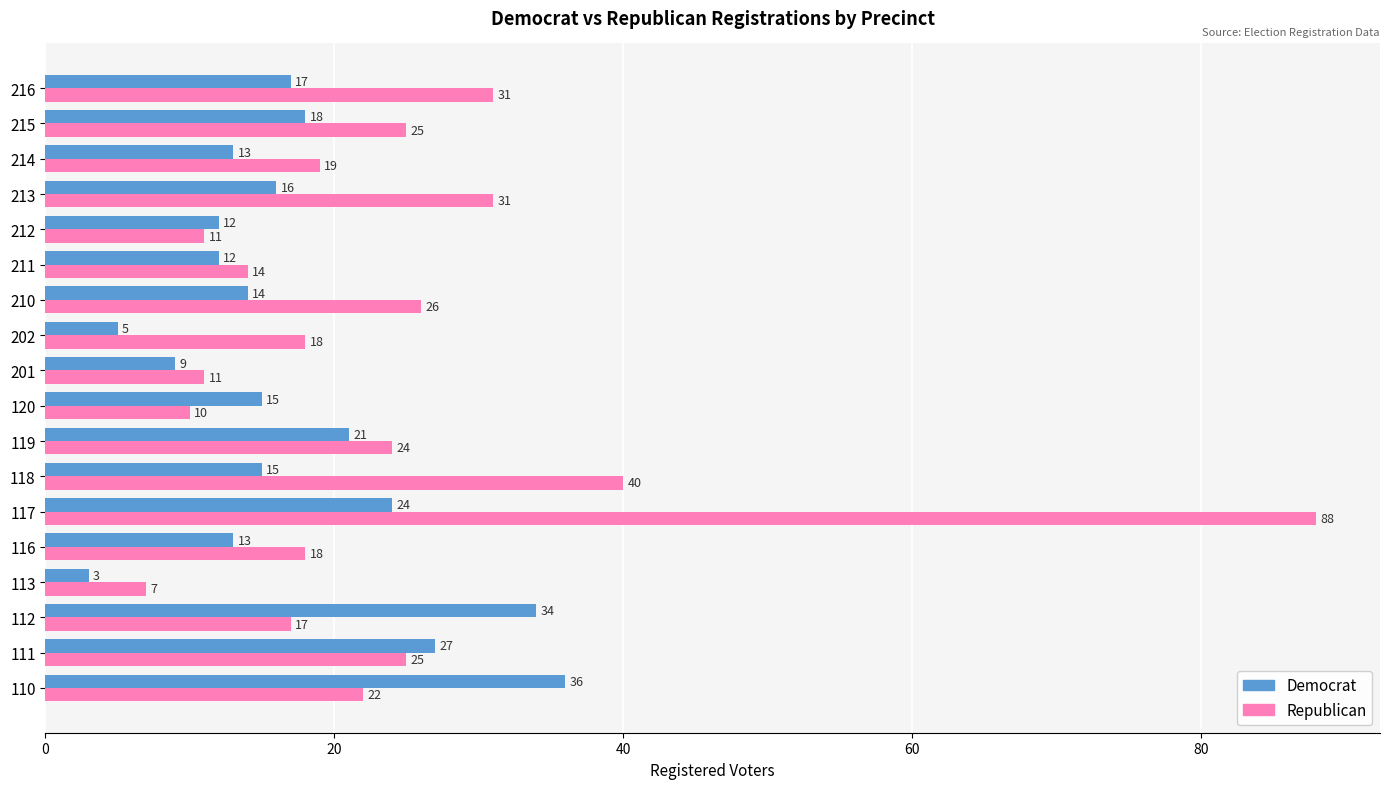

True or false: Democrat has a value of 12 at 211.

True